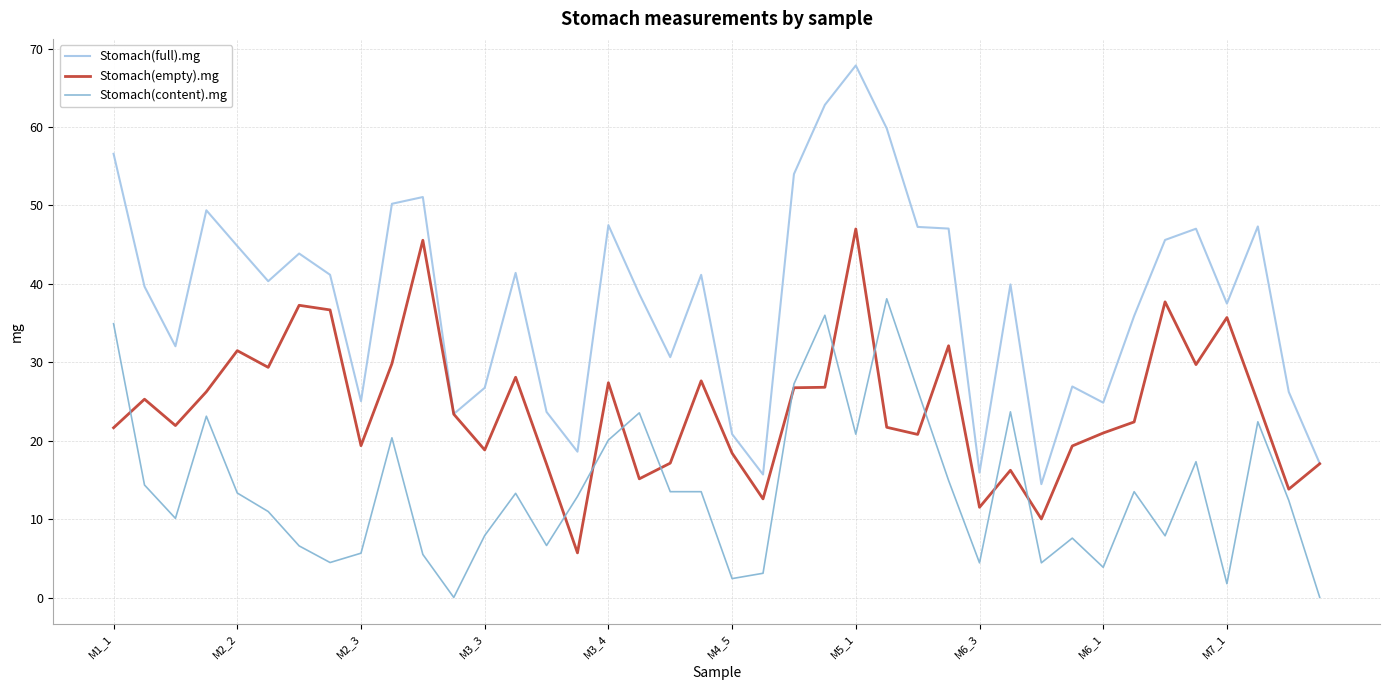

List the series in order of their peak value, highest first.

Stomach(full).mg, Stomach(empty).mg, Stomach(content).mg